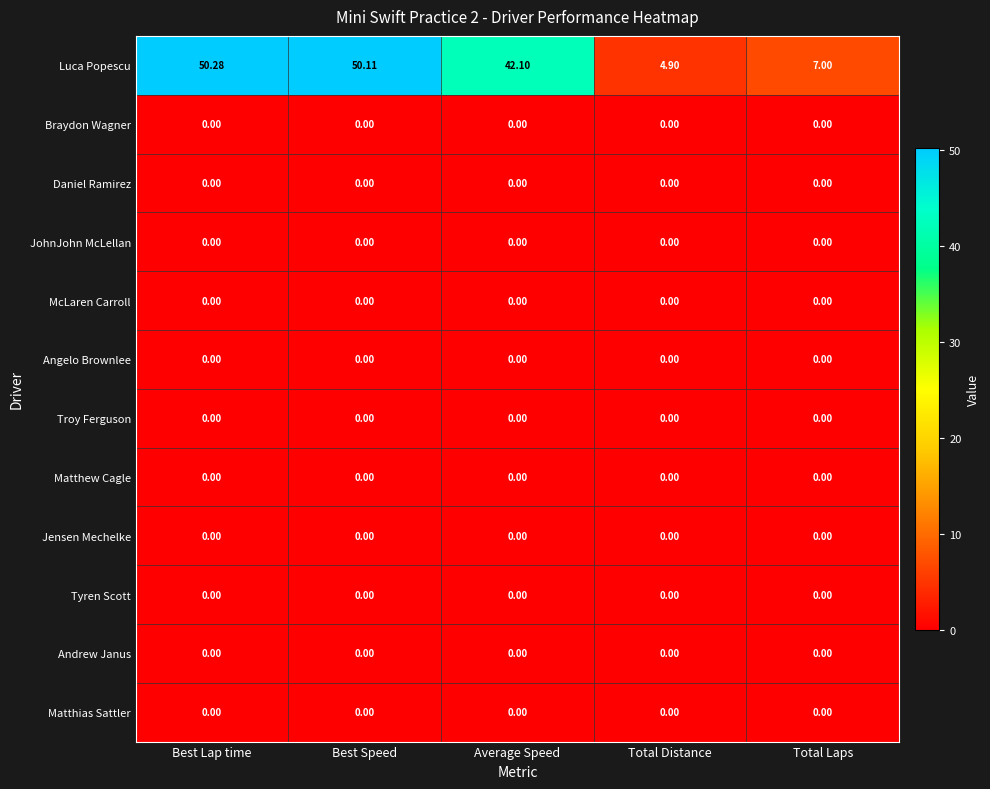

What is the total value across all series at Best Lap time?

50.3